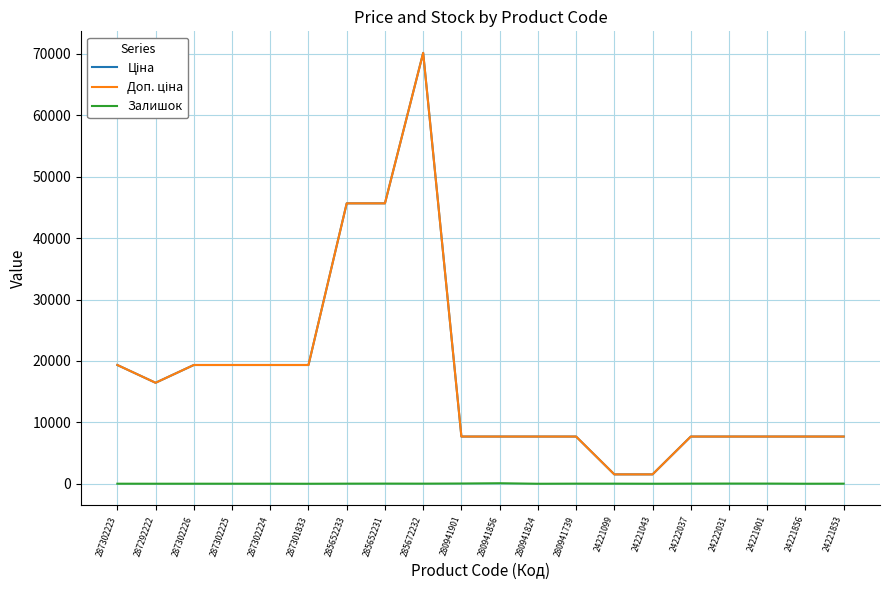

What is the spread (max minus min) of values at 280941824?

7688.0